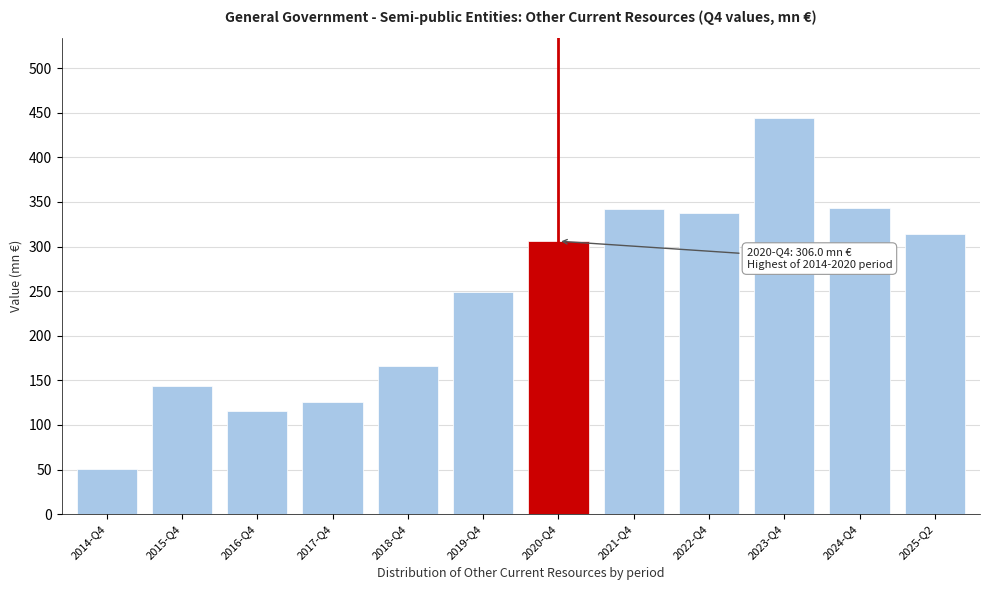

Approximately how many times larger is the value at 2015-Q4 compared to 2014-Q4?

2.9